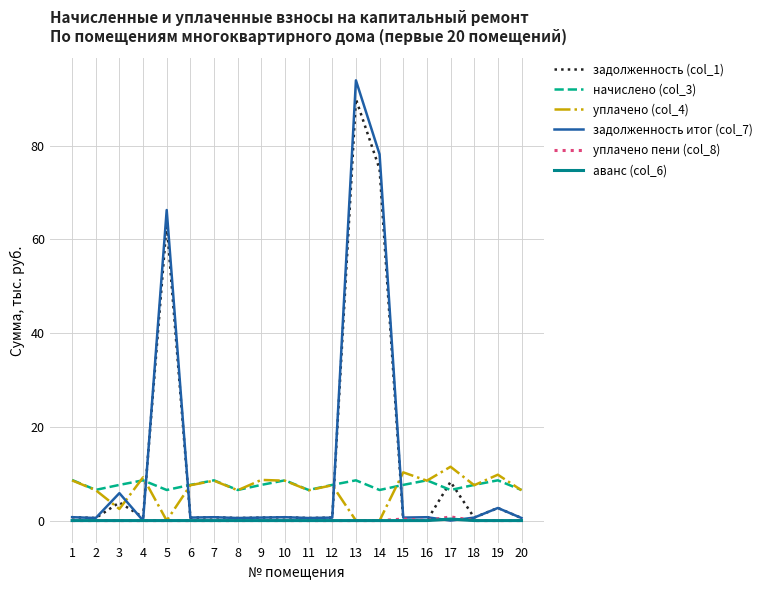

The начислено (col_3) series shows 7.6 at 18. True or false?

True